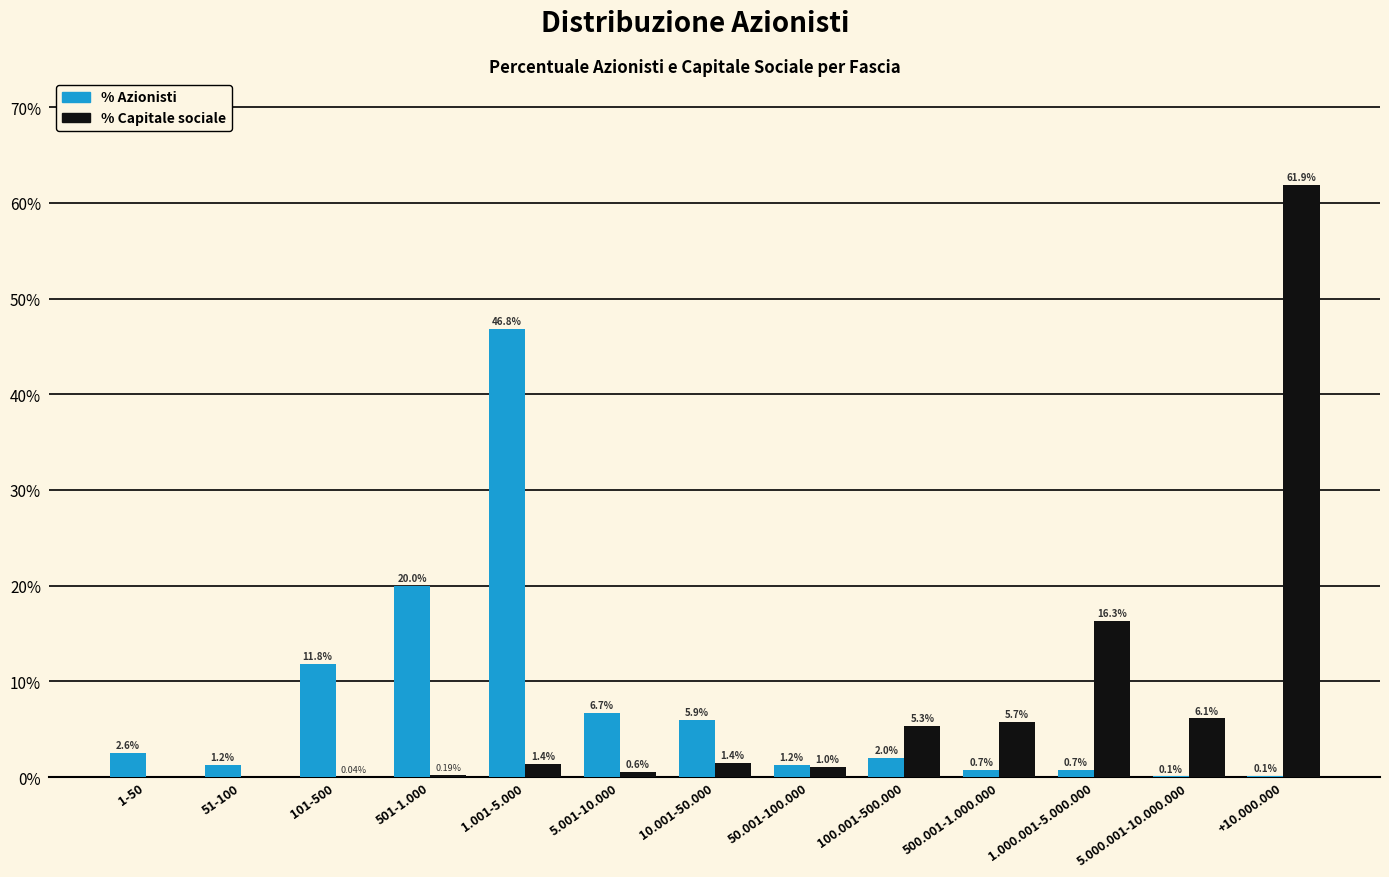

Is the value of % Azionisti at 500.001-1.000.000 greater than the value of % Capitale sociale at 500.001-1.000.000?

No